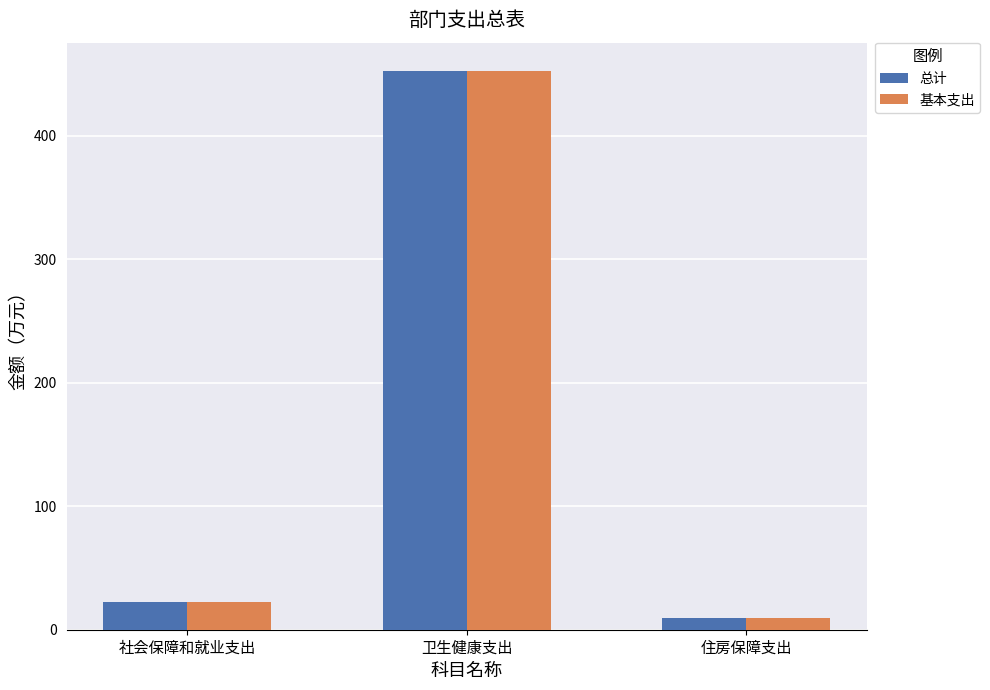

Reading left to right, transcribe all the data shown in this chart.

总计: 22.7	452.8	9.7
基本支出: 22.7	452.8	9.7